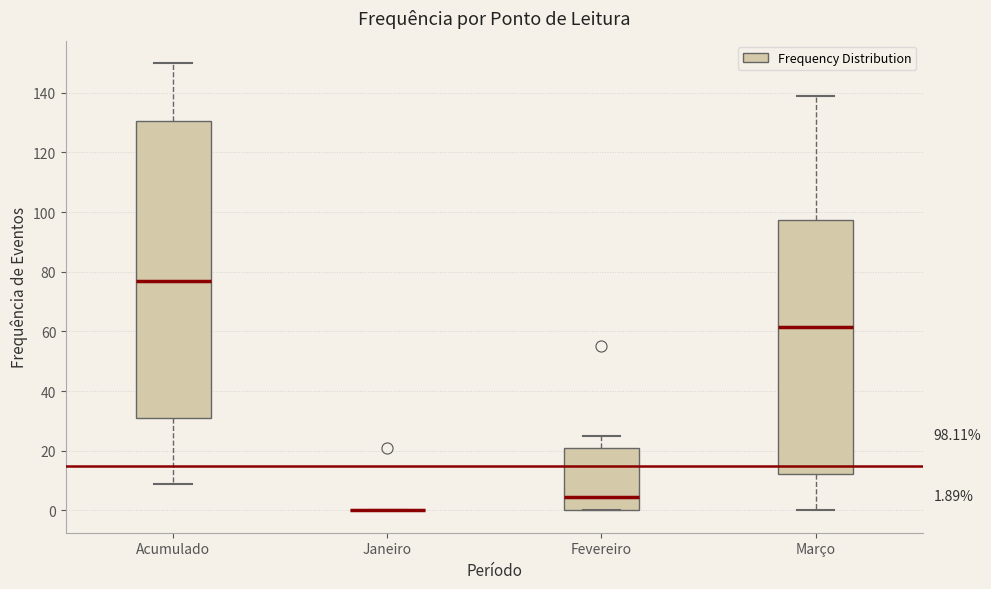

Comparing the boxes themselves (not the whiskers), which one is the tallest?

Acumulado